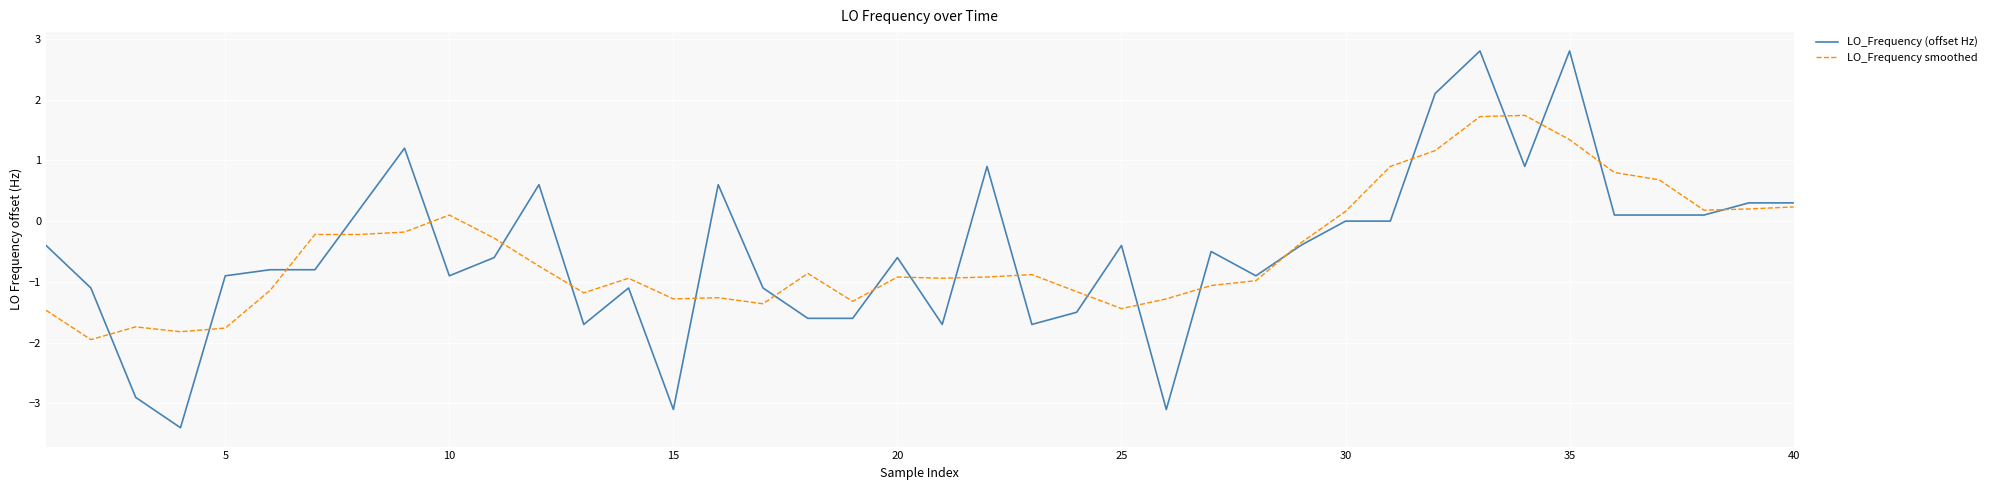

List the series in order of their peak value, lowest first.

LO_Frequency smoothed, LO_Frequency (offset Hz)